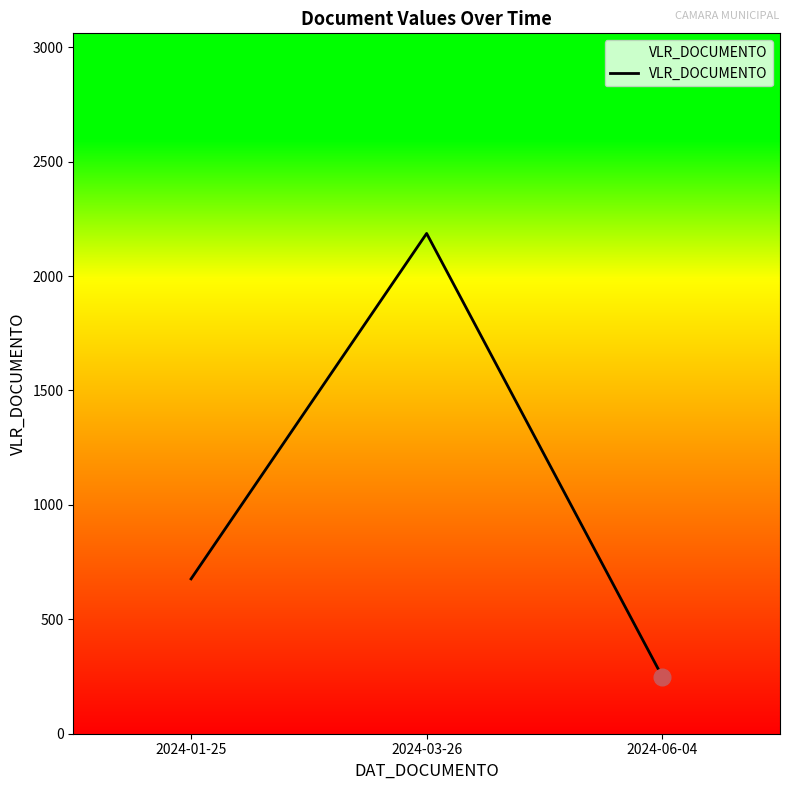

Is it true that the value at 2024-01-25 is 676.6?

True